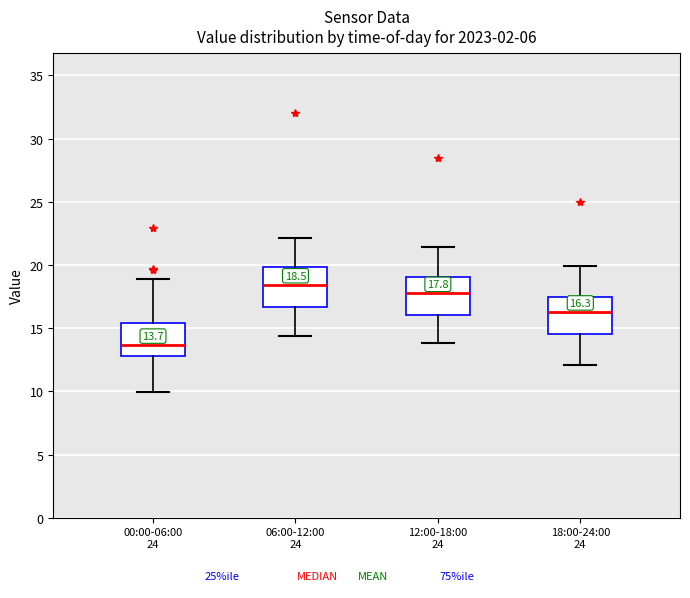

Which box's median line is the lowest?

00:00-06:00 24